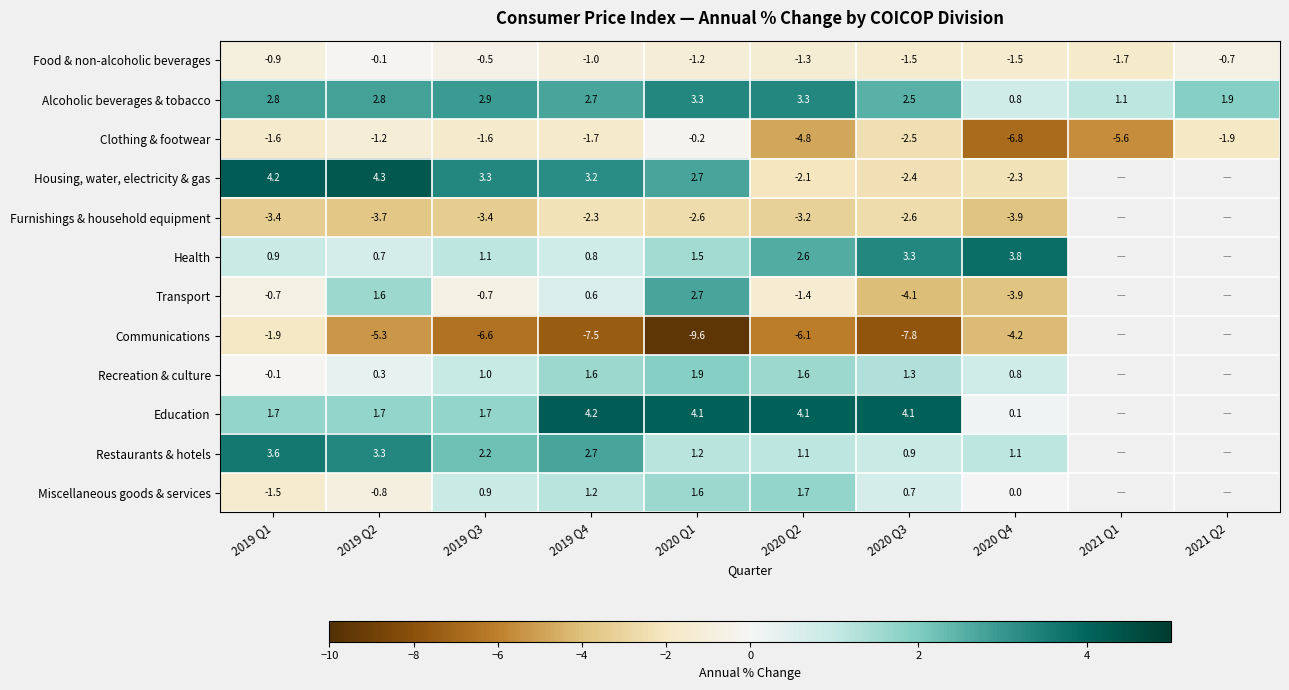

What value does the Clothing & footwear series have at 2021 Q2?

-1.9